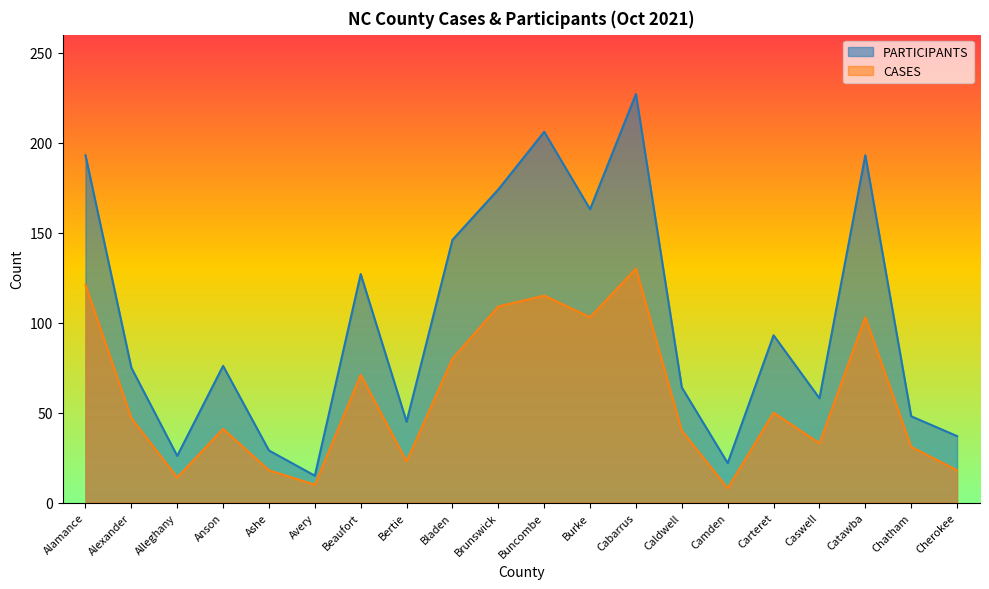

At which category is the sum across all series the highest?

Cabarrus